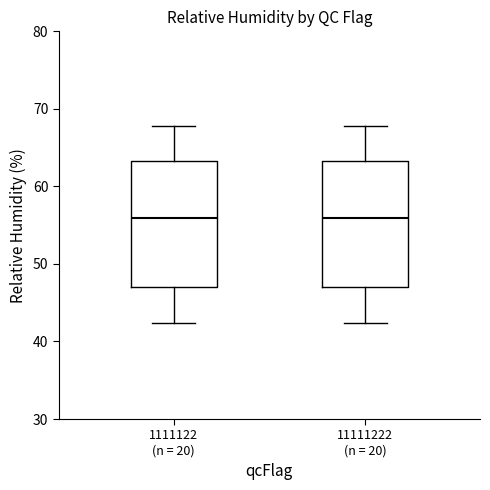

Reading left to right, read every box against the y-axis: the position of its median line, the range the box covers, and the ends of its whiskers. The values are not printed on the chart, so give them approximately, as read against the axis.

1111122 (n = 20): median 56, box 47 to 63, whiskers 42 to 68
11111222 (n = 20): median 56, box 47 to 63, whiskers 42 to 68